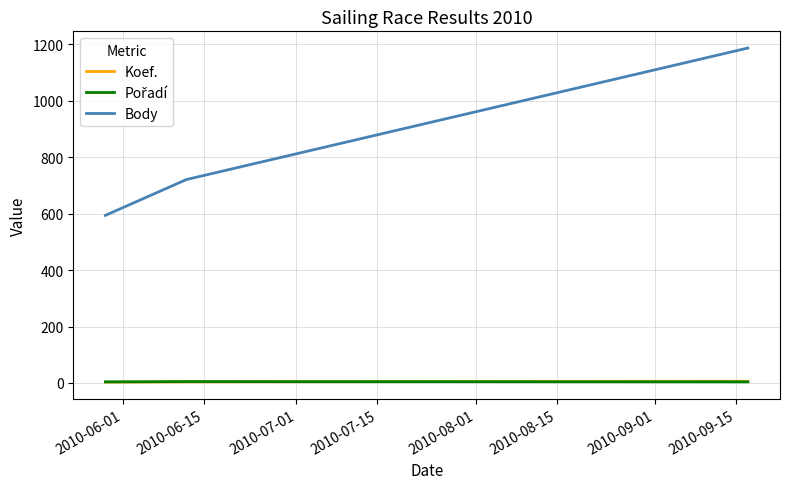

Which series has the largest total across all categories?

Body